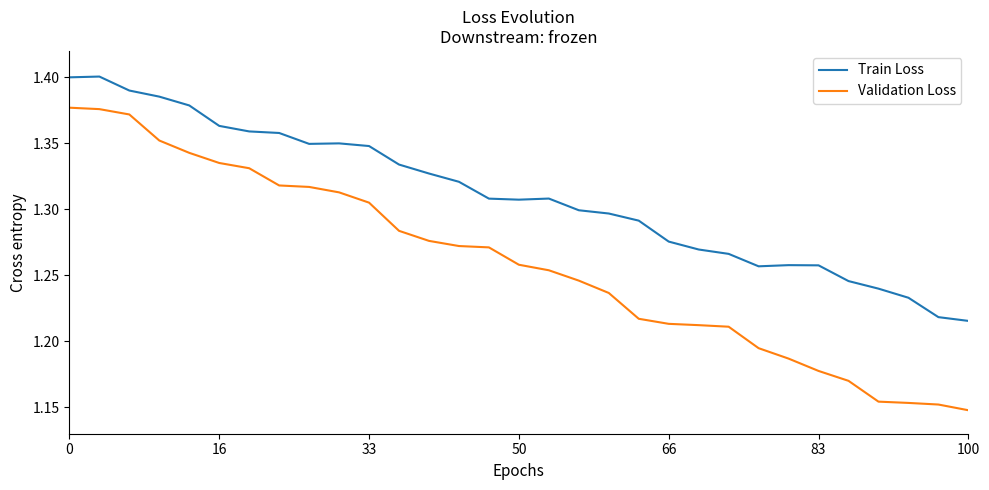

Which series has the largest total across all categories?

Train Loss